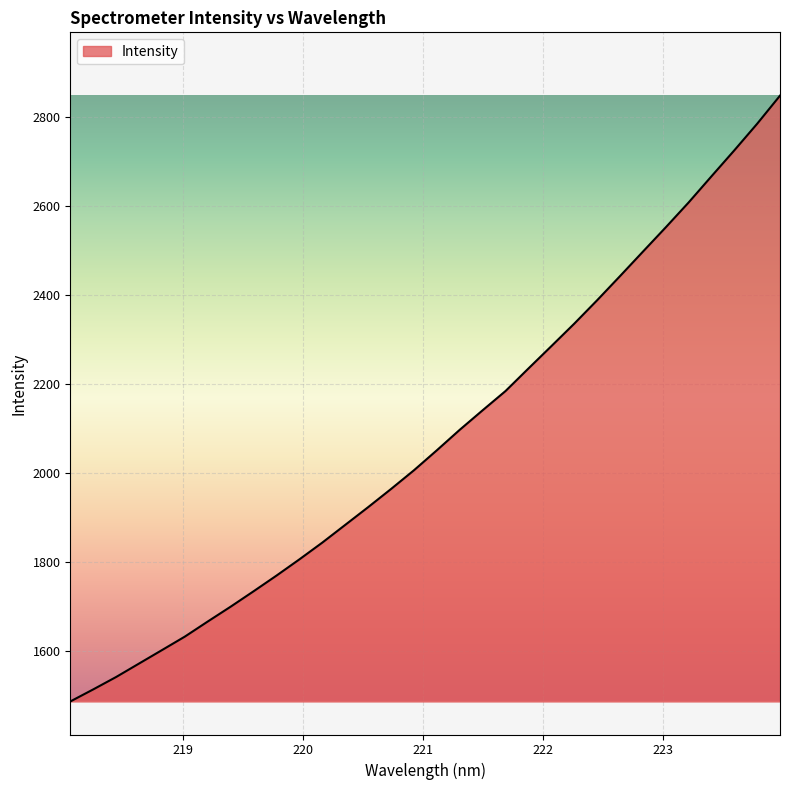

How many lines are shown in the chart?

1